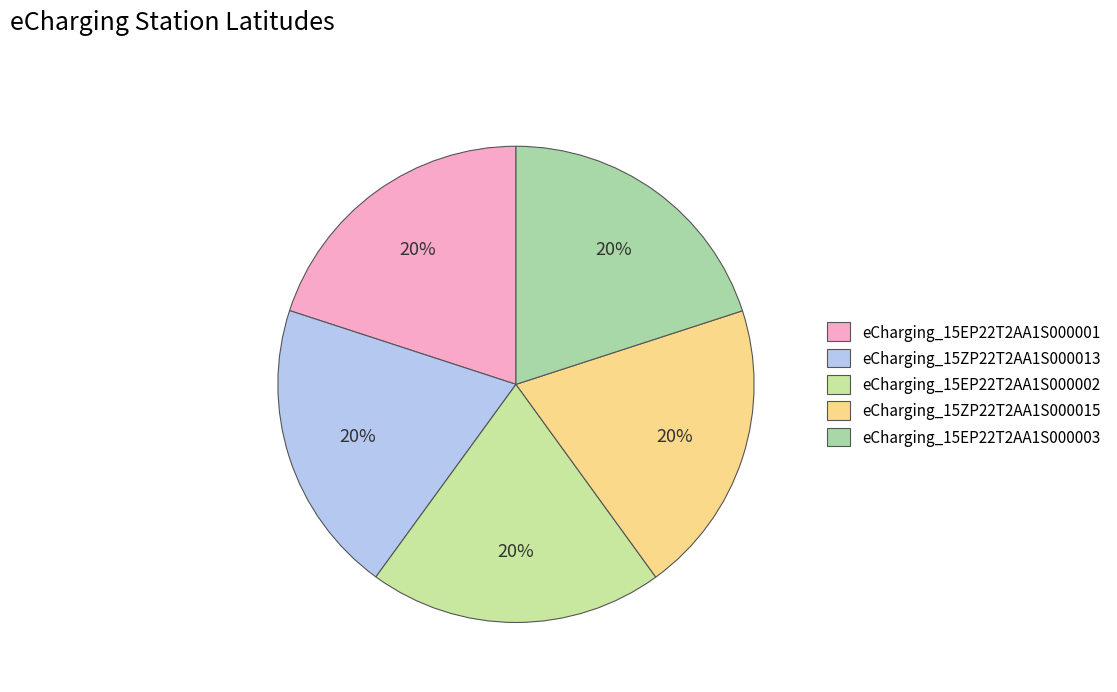

Does eCharging_15EP22T2AA1S000001 account for over 50% of the chart?

No